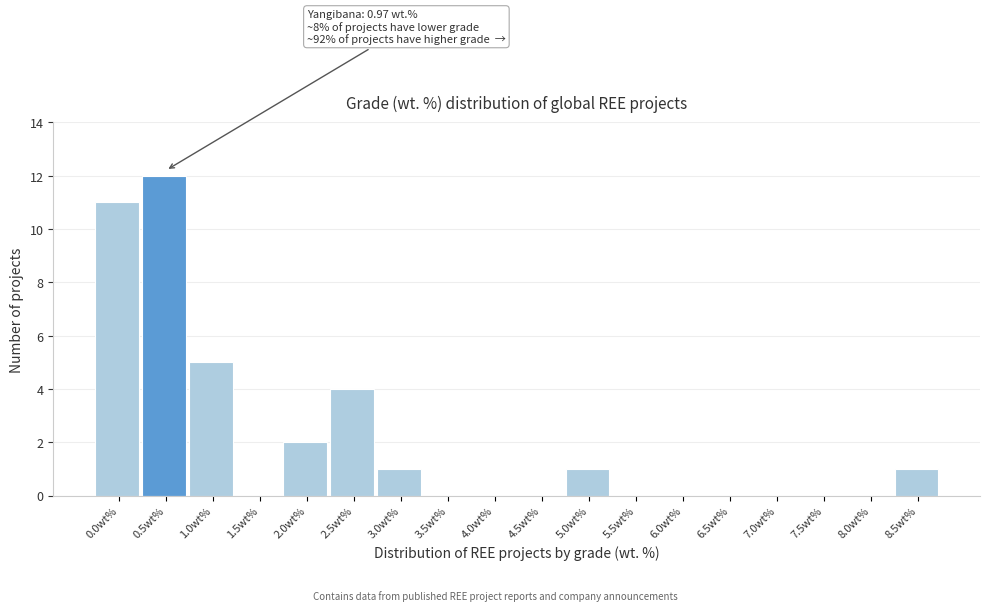

Reading left to right, list all the values displayed in this chart.

0.0wt%=11	0.5wt%=12	1.0wt%=5	1.5wt%=0	2.0wt%=2	2.5wt%=4	3.0wt%=1	3.5wt%=0	4.0wt%=0	4.5wt%=0	5.0wt%=1	5.5wt%=0	6.0wt%=0	6.5wt%=0	7.0wt%=0	7.5wt%=0	8.0wt%=0	8.5wt%=1